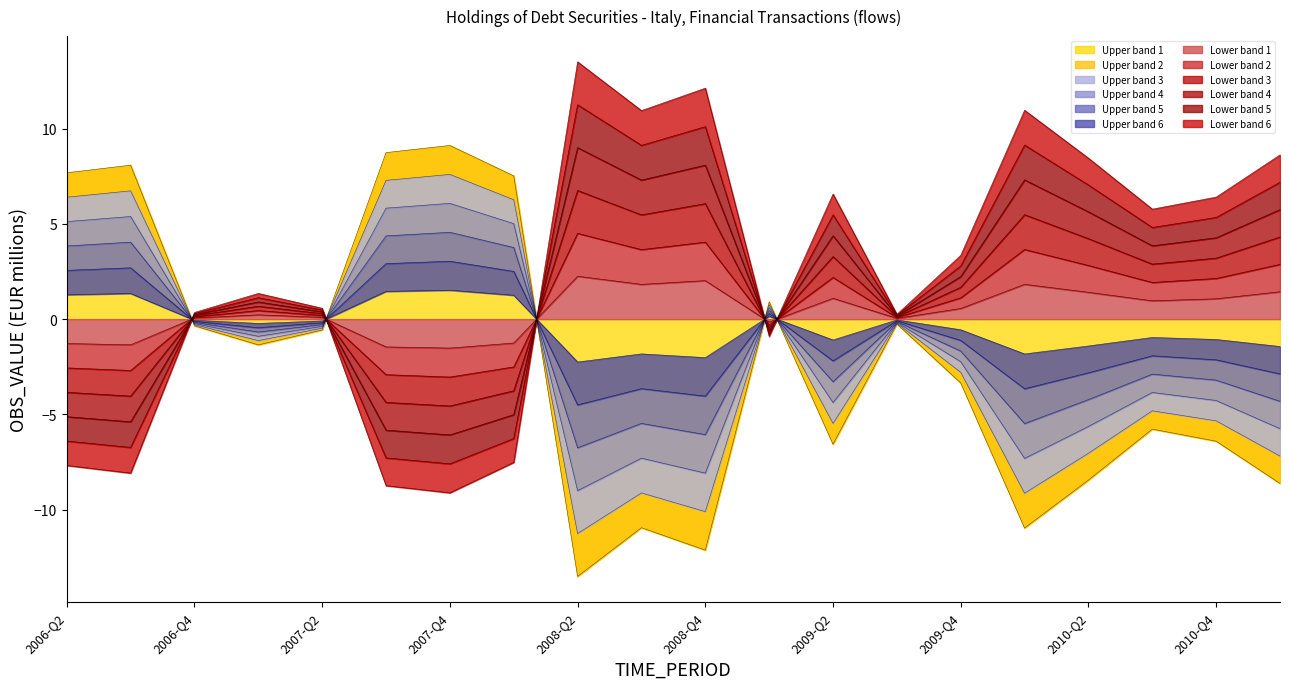

What is the average value?

-2.4